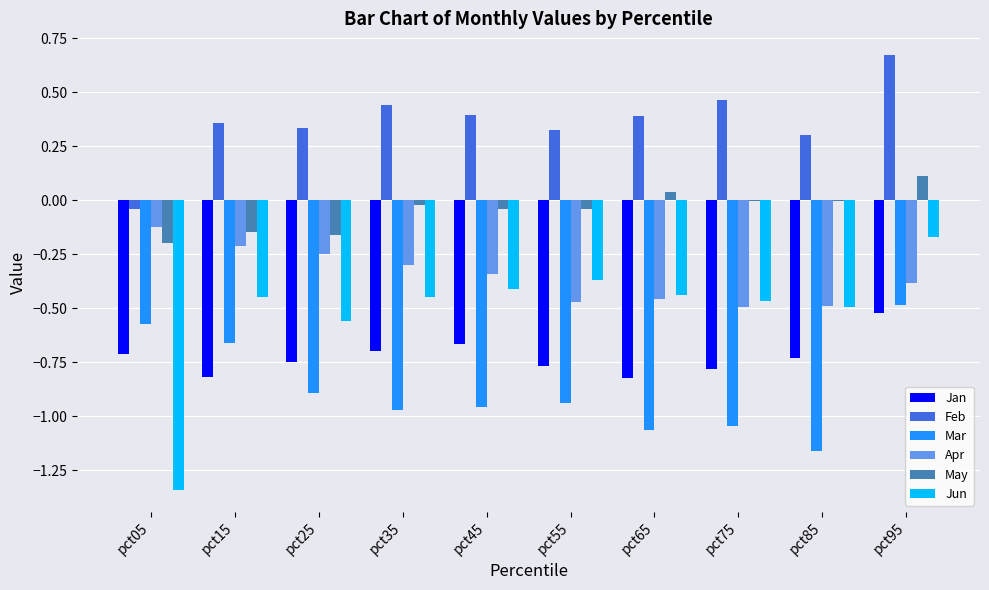

Between pct05 and pct35, which series saw the biggest shift?

Jun